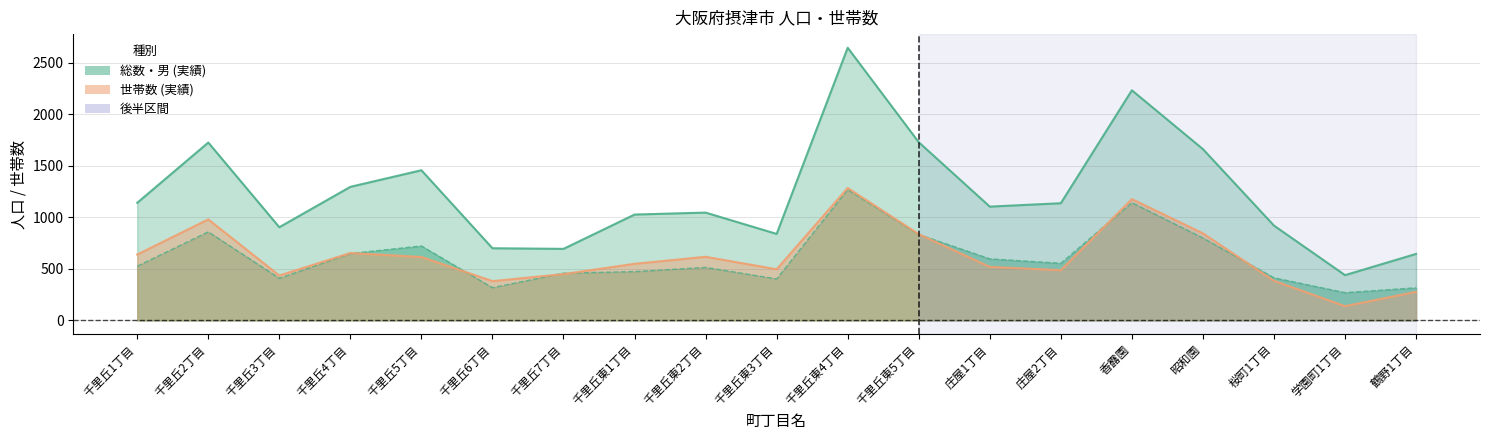

After their last crossing, which series has the higher values: 男 or 世帯数?

男